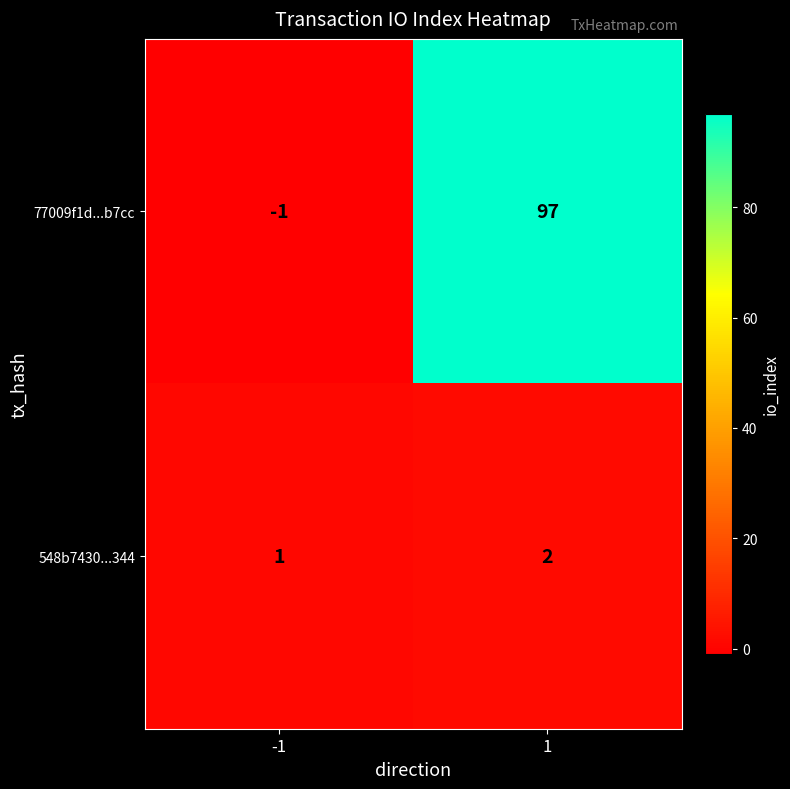

The 77009f1d...b7cc series shows 0 at -1. True or false?

False